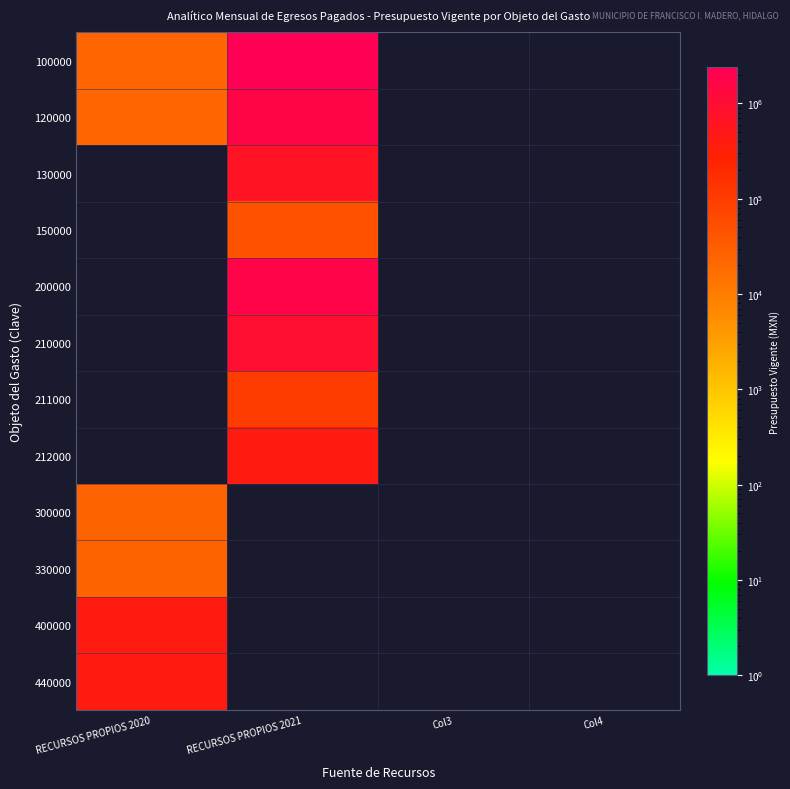

Reading left to right, what are all the values shown in this chart?

100000: RECURSOS PROPIOS 2020=23373.6	RECURSOS PROPIOS 2021=2410316.8	Col3=0.0	Col4=0.0
120000: RECURSOS PROPIOS 2020=23373.6	RECURSOS PROPIOS 2021=1690074.0	Col3=0.0	Col4=0.0
130000: RECURSOS PROPIOS 2020=0.0	RECURSOS PROPIOS 2021=675242.8	Col3=0.0	Col4=0.0
150000: RECURSOS PROPIOS 2020=0.0	RECURSOS PROPIOS 2021=45000.0	Col3=0.0	Col4=0.0
200000: RECURSOS PROPIOS 2020=0.0	RECURSOS PROPIOS 2021=1713668.5	Col3=0.0	Col4=0.0
210000: RECURSOS PROPIOS 2020=0.0	RECURSOS PROPIOS 2021=955000.0	Col3=0.0	Col4=0.0
211000: RECURSOS PROPIOS 2020=0.0	RECURSOS PROPIOS 2021=100000.0	Col3=0.0	Col4=0.0
212000: RECURSOS PROPIOS 2020=0.0	RECURSOS PROPIOS 2021=400000.0	Col3=0.0	Col4=0.0
300000: RECURSOS PROPIOS 2020=25000.0	RECURSOS PROPIOS 2021=0.0	Col3=0.0	Col4=0.0
330000: RECURSOS PROPIOS 2020=25000.0	RECURSOS PROPIOS 2021=0.0	Col3=0.0	Col4=0.0
400000: RECURSOS PROPIOS 2020=391497.5	RECURSOS PROPIOS 2021=0.0	Col3=0.0	Col4=0.0
440000: RECURSOS PROPIOS 2020=391497.5	RECURSOS PROPIOS 2021=0.0	Col3=0.0	Col4=0.0